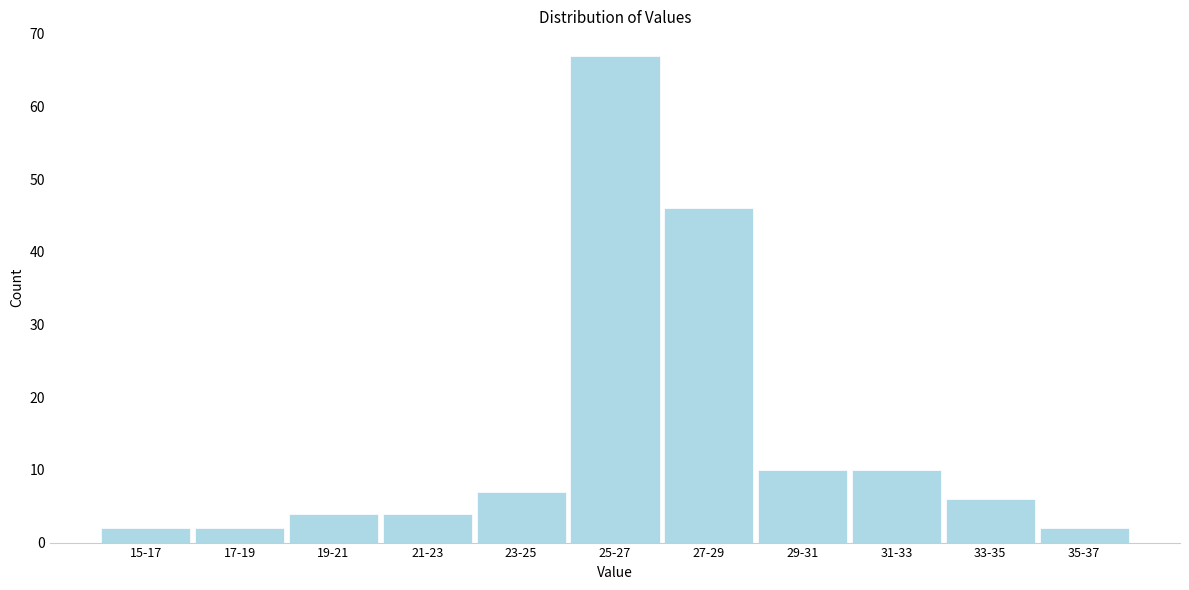

Reading left to right, what are all the values shown in this chart?

2	2	4	4	7	67	46	10	10	6	2